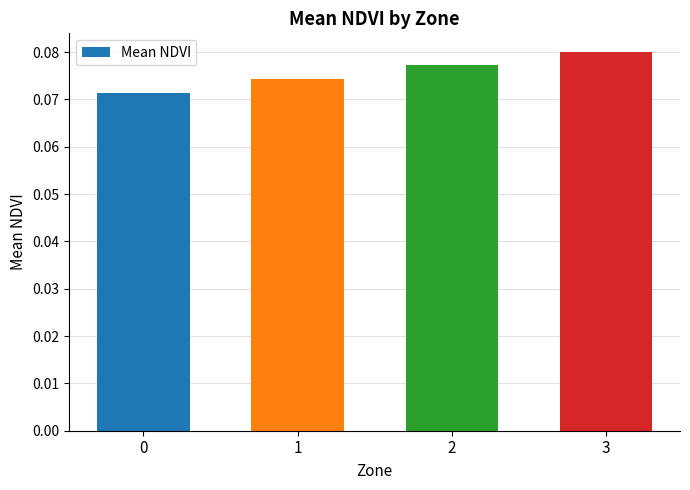

Which label corresponds to the largest value in the chart?

3